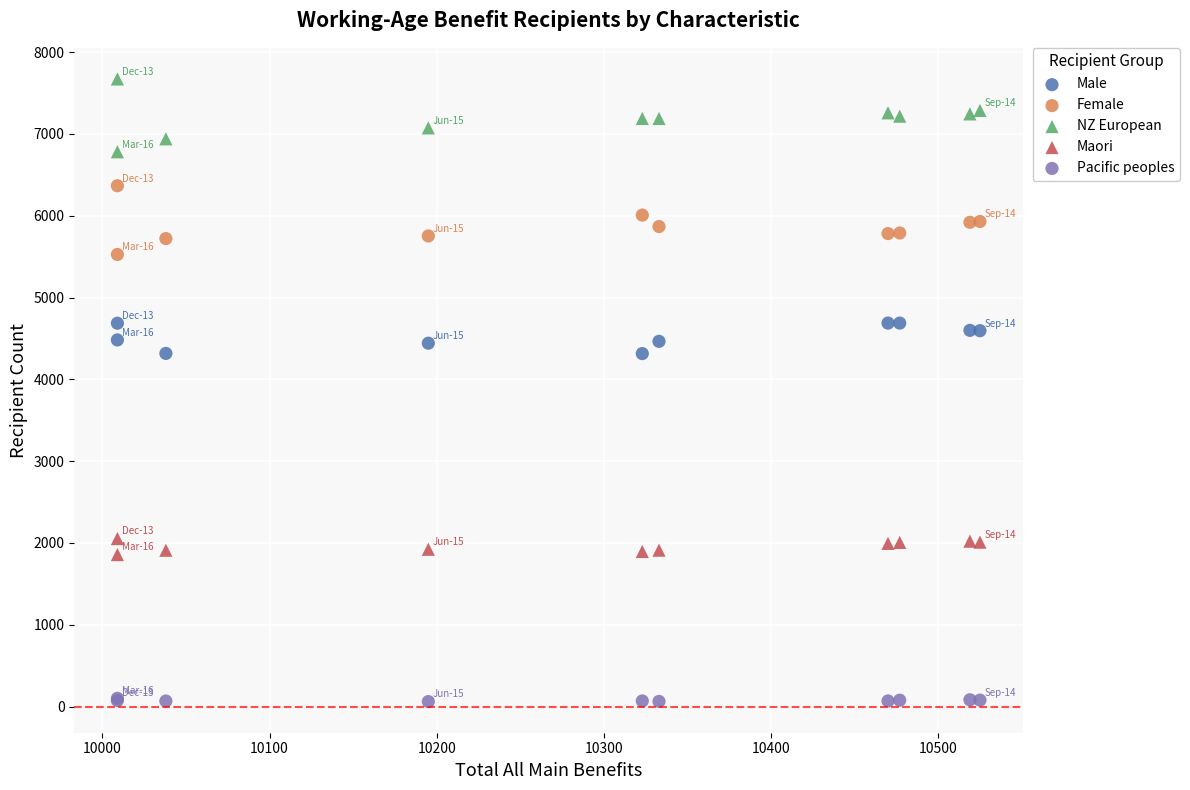

What is the X range (max minus min) for the scatter plot?

516